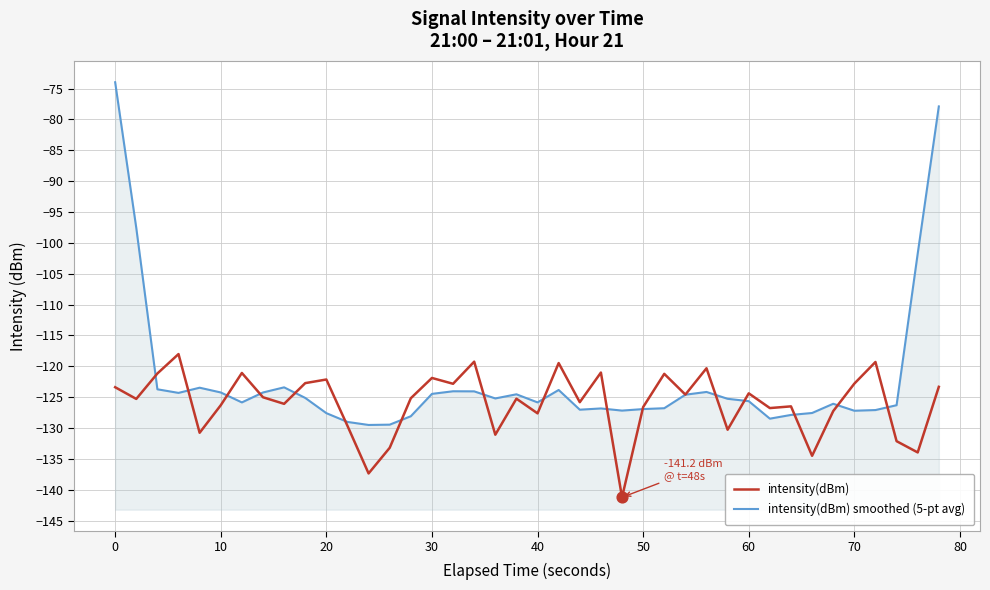

Which series has the largest Y range (max minus min)?

intensity(dBm) smoothed (5-pt avg)